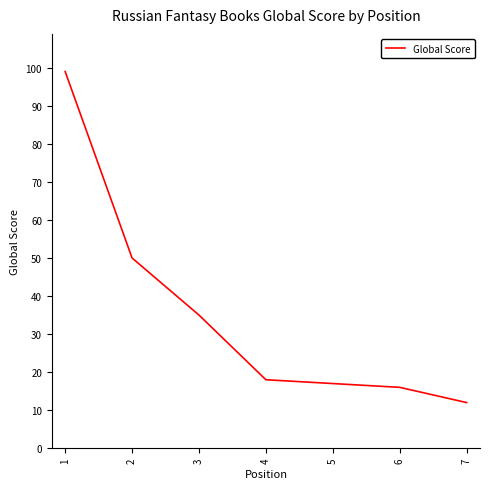

At which category does the chart reach its peak across all series?

1